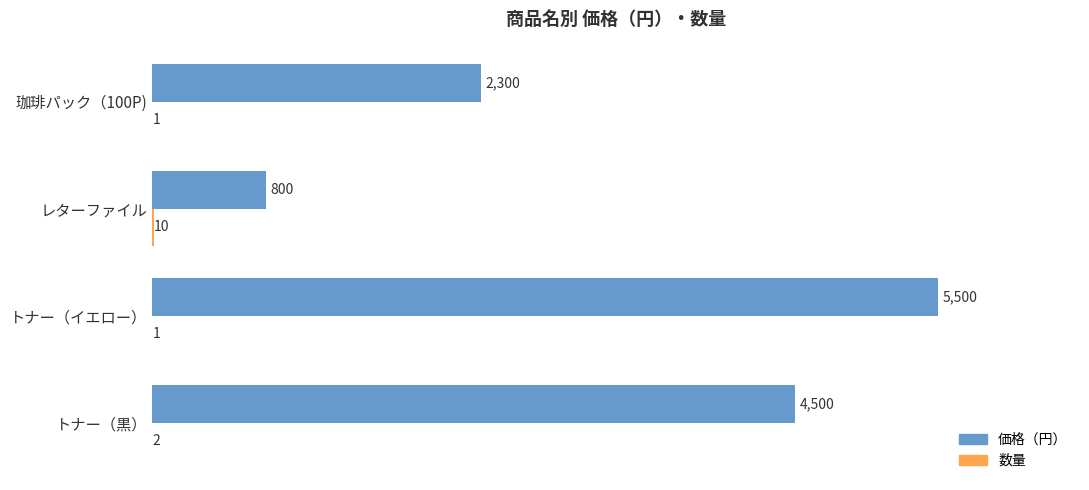

What is the total value across all series at 珈琲パック（100P)?

2301